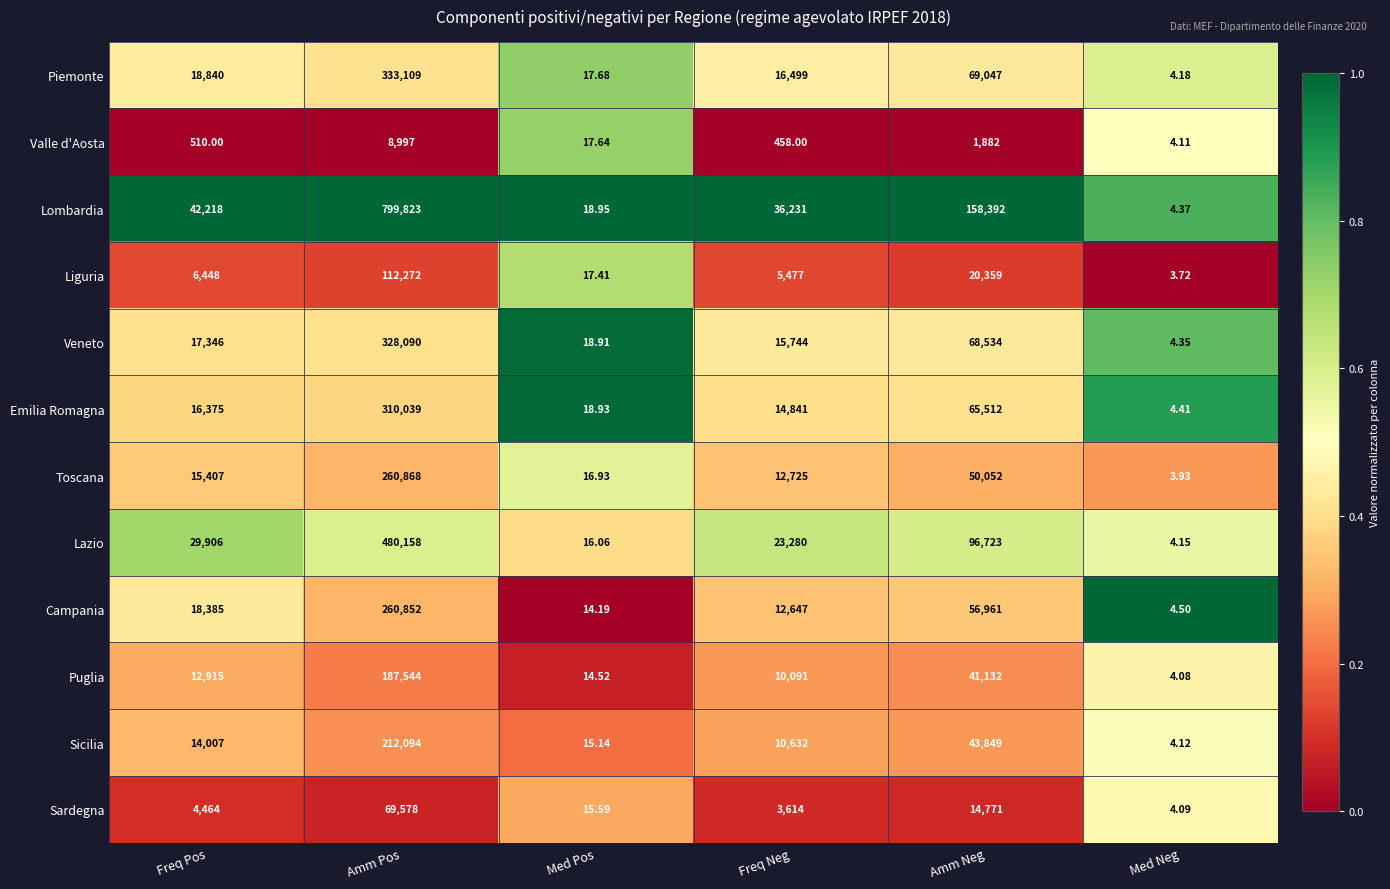

Is the value of Puglia at Amm Neg greater than the value of Emilia Romagna at Med Pos?

Yes